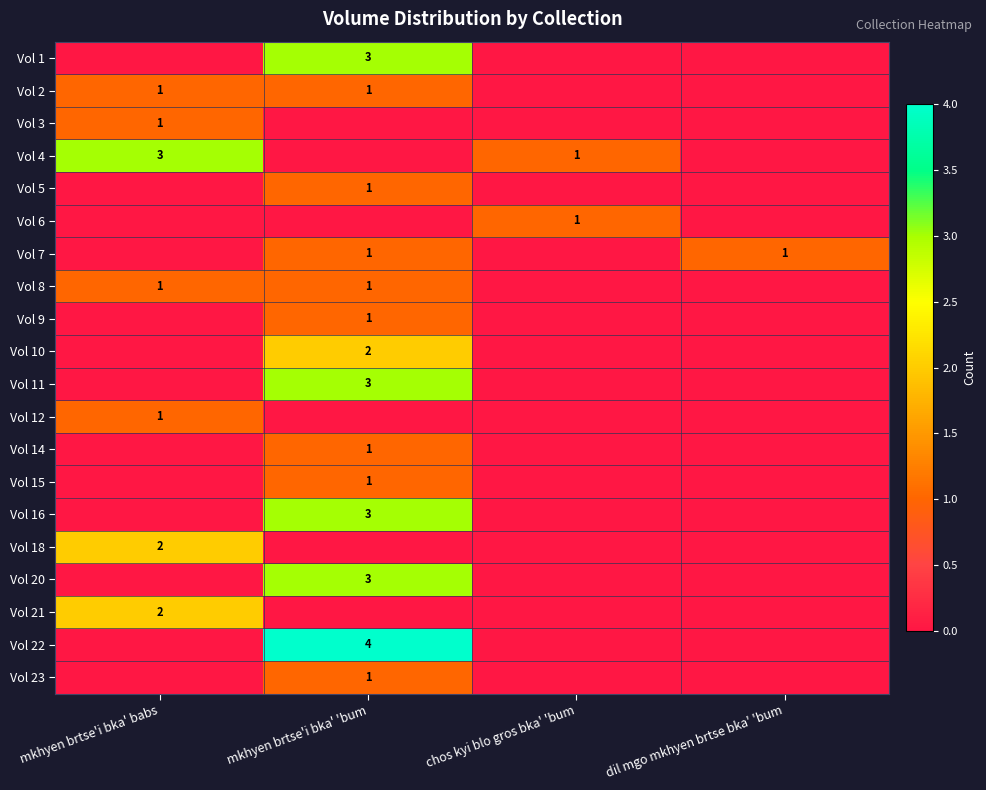

The Vol 16 series shows 3 at mkhyen brtse'i bka' 'bum. True or false?

True